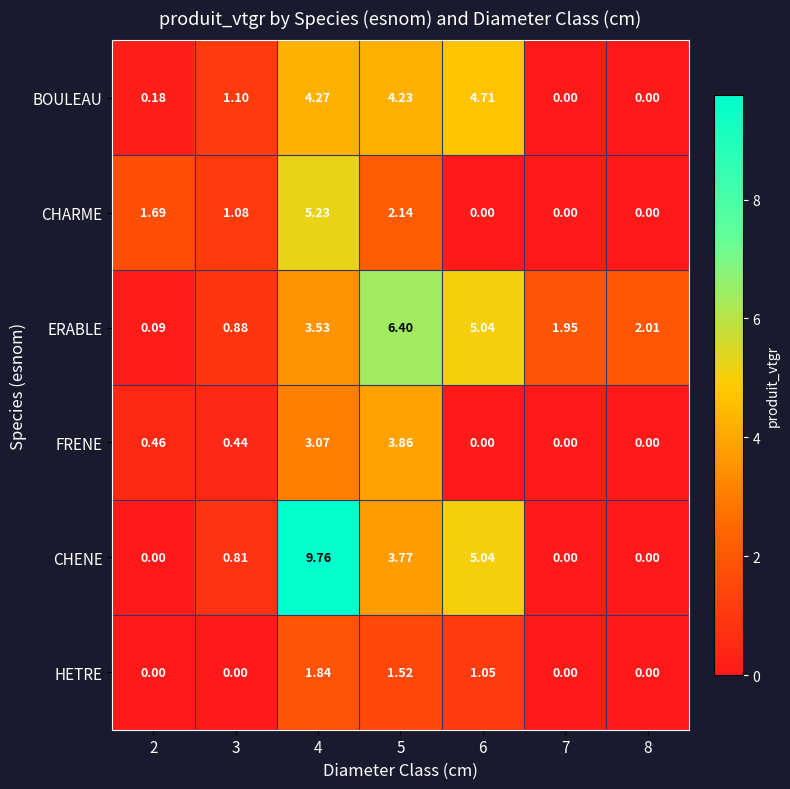

Which series has the widest spread of values?

CHENE